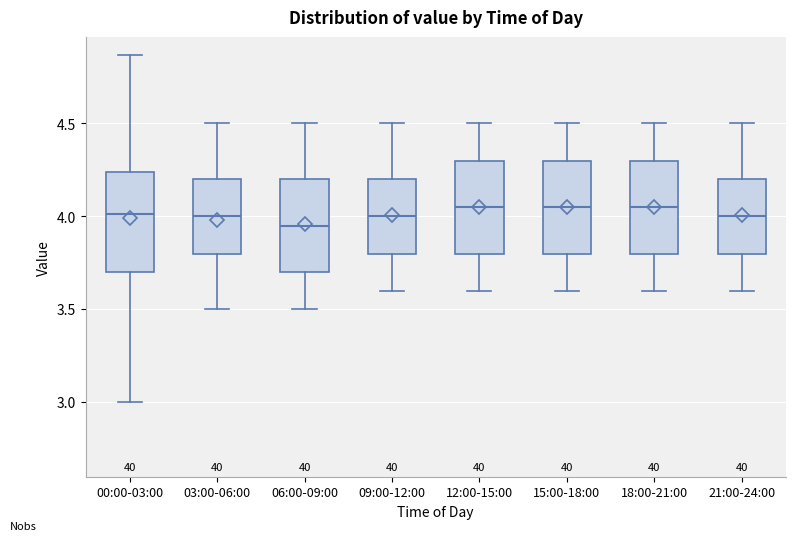

Reading left to right, transcribe this box plot: for each box, give where its median line is, the range the box spans, and where its two whiskers end, as read against the y-axis. The values are not printed on the chart, so give them approximately, as read against the axis.

00:00-03:00: median 4.00, box 3.70 to 4.25, whiskers 3.00 to 4.85
03:00-06:00: median 4.00, box 3.80 to 4.20, whiskers 3.50 to 4.50
06:00-09:00: median 3.95, box 3.70 to 4.20, whiskers 3.50 to 4.50
09:00-12:00: median 4.00, box 3.80 to 4.20, whiskers 3.60 to 4.50
12:00-15:00: median 4.05, box 3.80 to 4.30, whiskers 3.60 to 4.50
15:00-18:00: median 4.05, box 3.80 to 4.30, whiskers 3.60 to 4.50
18:00-21:00: median 4.05, box 3.80 to 4.30, whiskers 3.60 to 4.50
21:00-24:00: median 4.00, box 3.80 to 4.20, whiskers 3.60 to 4.50